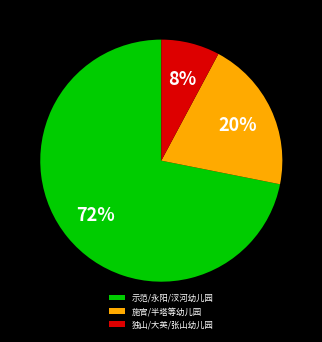

Which slice is the smallest?

独山/大英/张山幼儿园